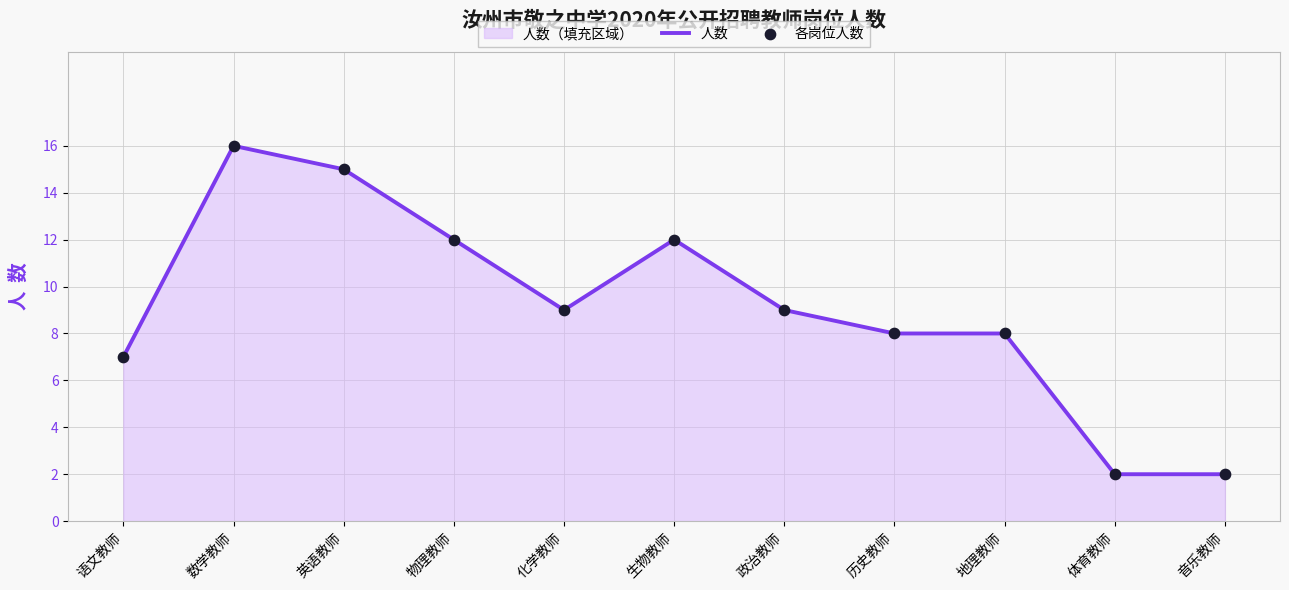

What are all the series names shown in the legend?

人数, 各岗位人数